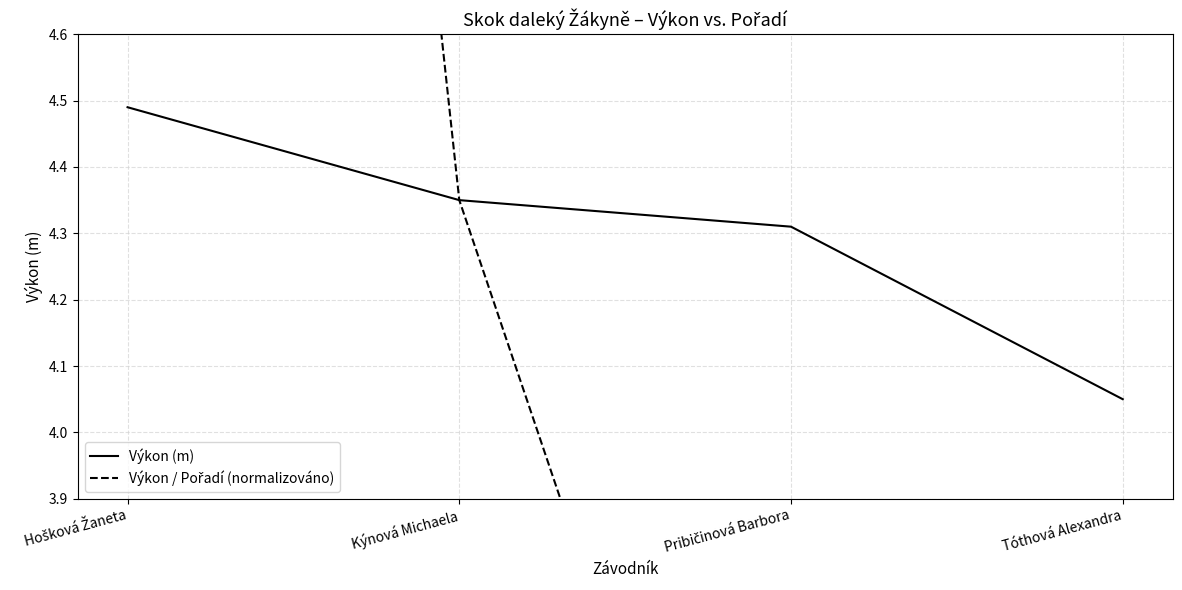

Reading right to left, list all the values displayed in this chart.

Výkon (m): Tóthová Alexandra=4.0	Pribičinová Barbora=4.3	Kýnová Michaela=4.3	Hošková Žaneta=4.5
Výkon / Pořadí (normalizováno): Tóthová Alexandra=2.0	Pribičinová Barbora=2.9	Kýnová Michaela=4.3	Hošková Žaneta=9.0